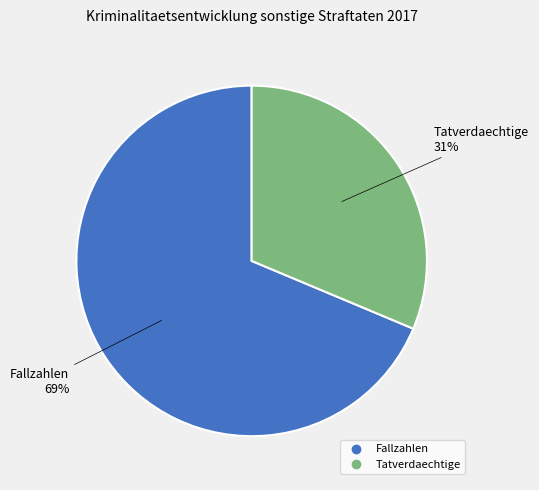

To the nearest percent, what is the average slice percentage?

50%